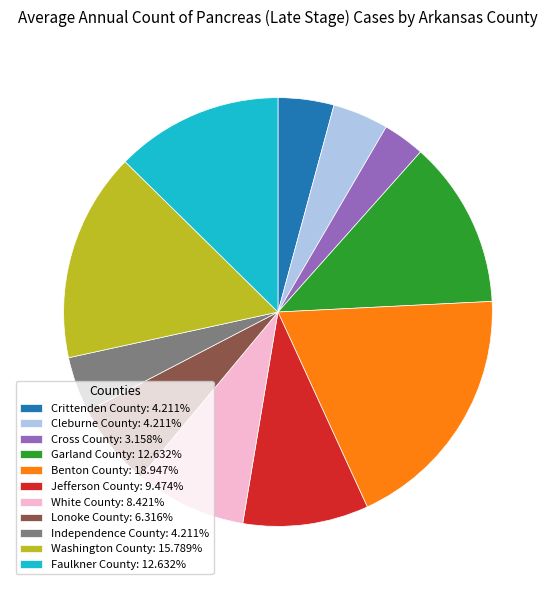

Does any single category account for the majority?

No